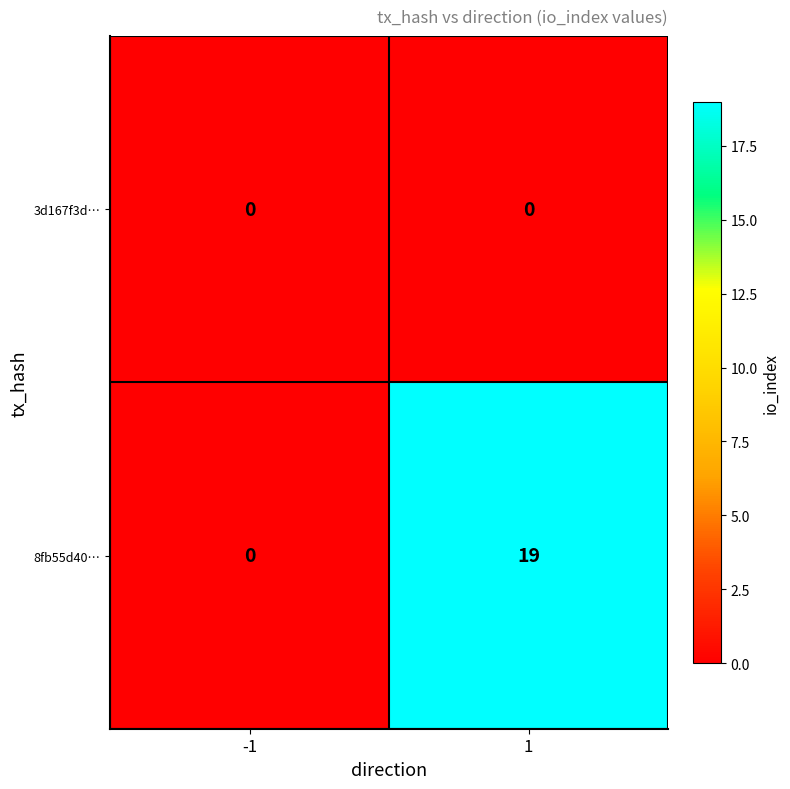

Is it true that 3d167f3d… equals 0 at -1?

True